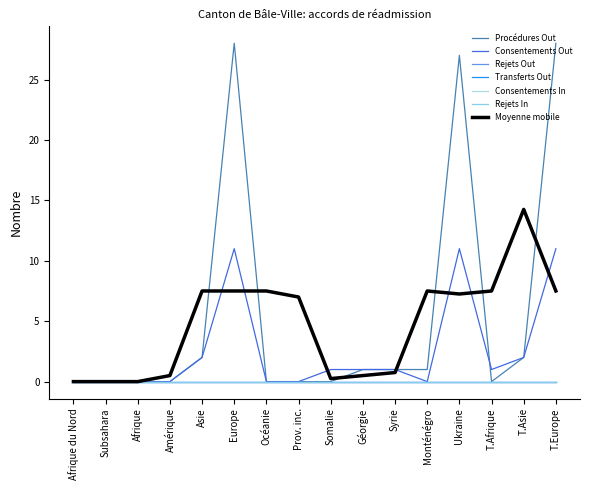

Is this an area chart (filled region under the line)?

No